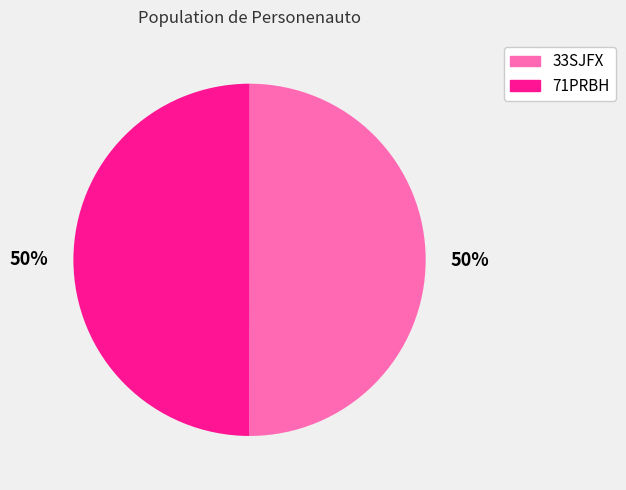

How many slices are in this pie chart?

2